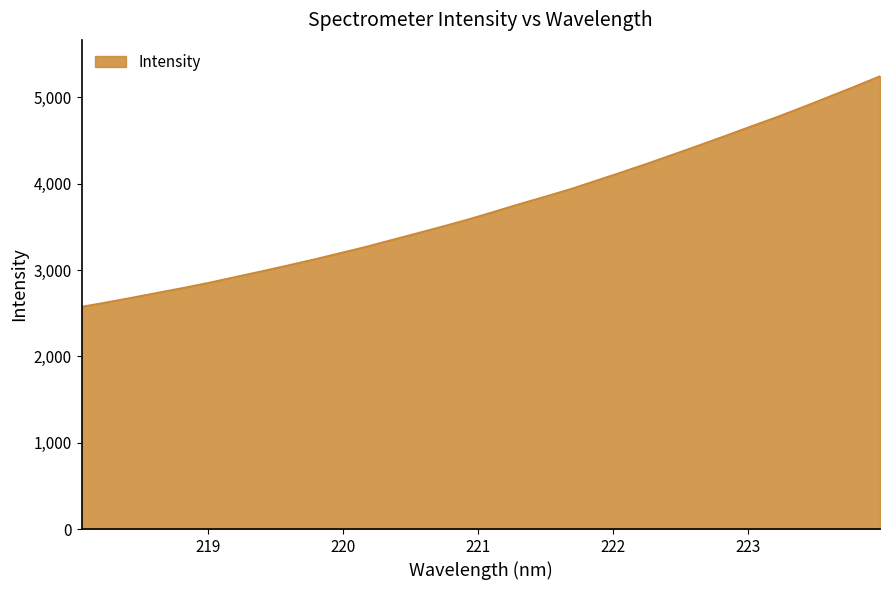

What is the difference between the maximum and minimum values?

2671.3